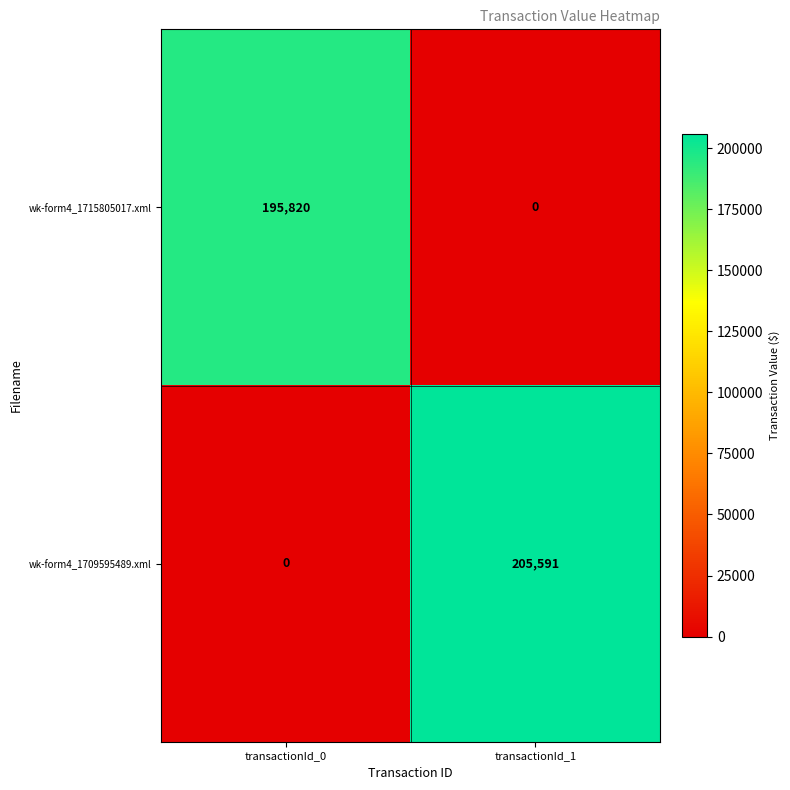

Where is wk-form4_1709595489.xml nearest to the value 102795?

transactionId_0